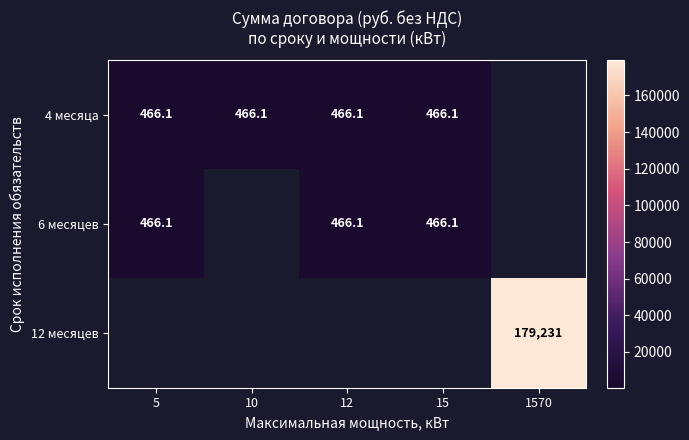

The 6 месяцев series shows 466.1 at 12. True or false?

True